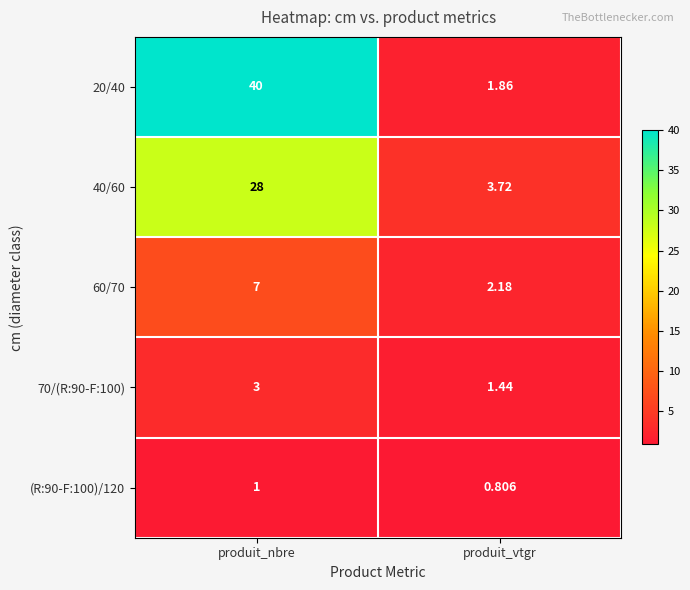

Where is 20/40 nearest to the value 20?

produit_vtgr